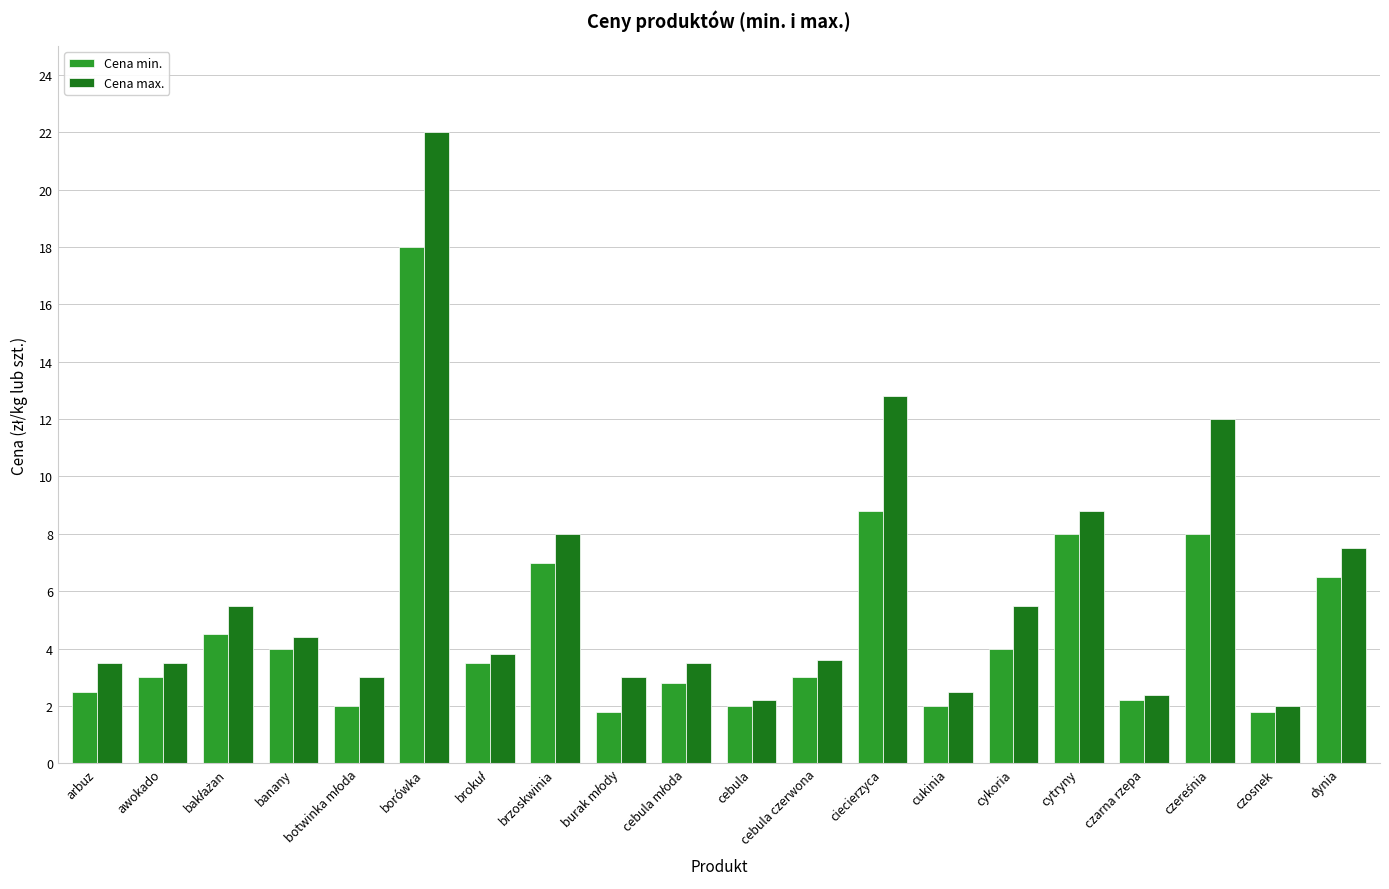

What is the minimum value shown in the chart?

1.8